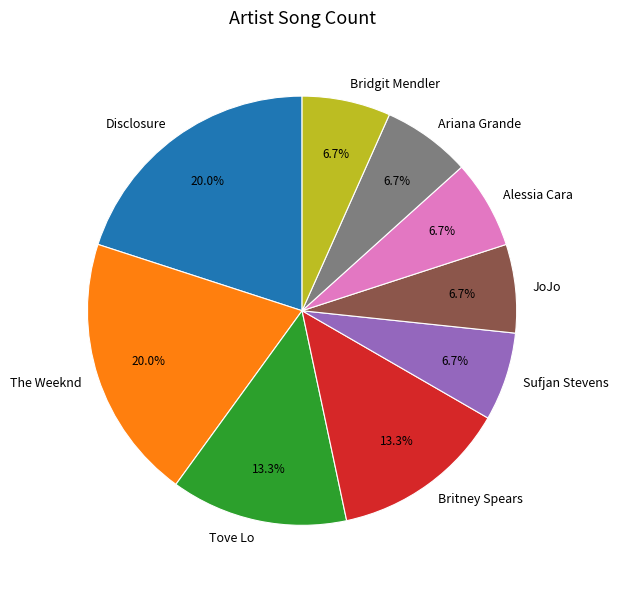

Which has a higher value, Britney Spears or Ariana Grande?

Britney Spears